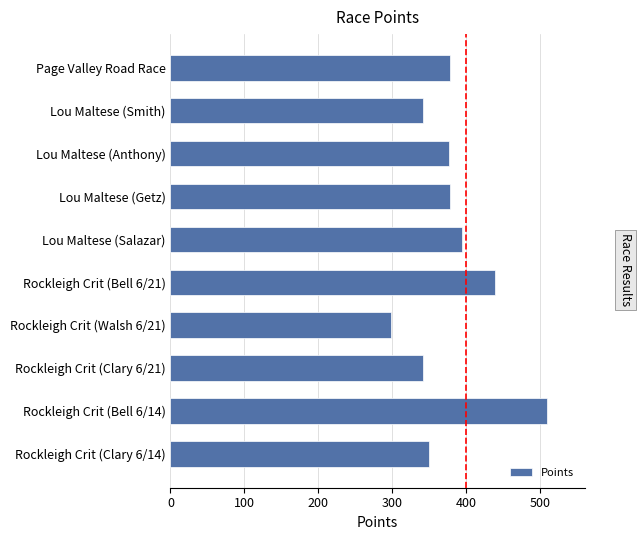

How many values are below 377?

5